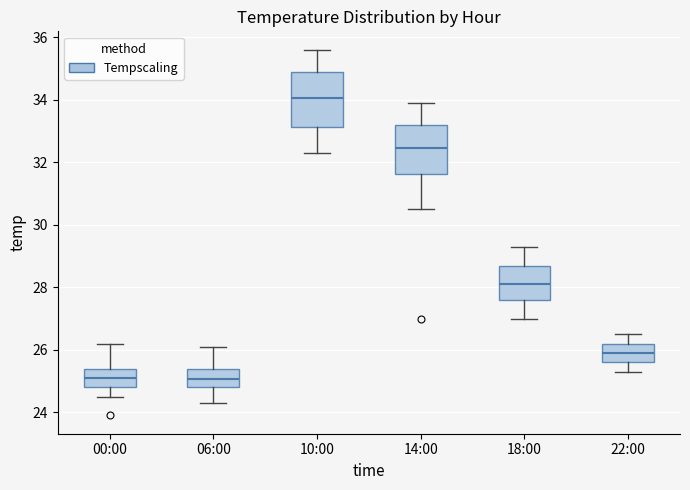

Reading left to right, read every box against the y-axis: the position of its median line, the range the box covers, and the ends of its whiskers. The values are not printed on the chart, so give them approximately, as read against the axis.

00:00: median 25.2, box 24.8 to 25.4, whiskers 24.6 to 26.2
06:00: median 25.0, box 24.8 to 25.4, whiskers 24.4 to 26.2
10:00: median 34.0, box 33.2 to 34.8, whiskers 32.4 to 35.6
14:00: median 32.4, box 31.6 to 33.2, whiskers 30.6 to 34.0
18:00: median 28.2, box 27.6 to 28.6, whiskers 27.0 to 29.4
22:00: median 26.0, box 25.6 to 26.2, whiskers 25.4 to 26.6